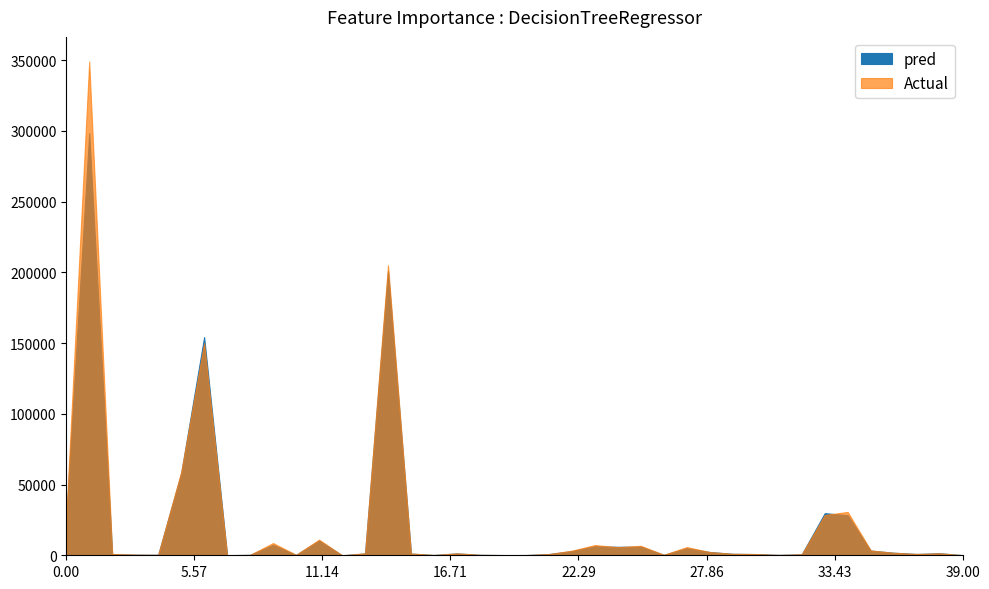

What are all the series names shown in the legend?

pred, Actual